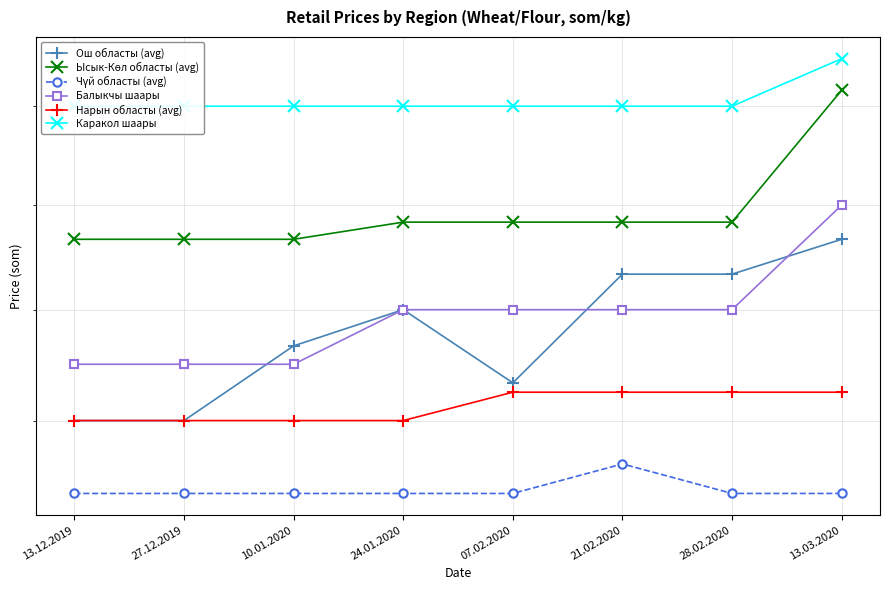

True or false: Чүй областы (avg) and Ош областы (avg) intersect in this chart.

False